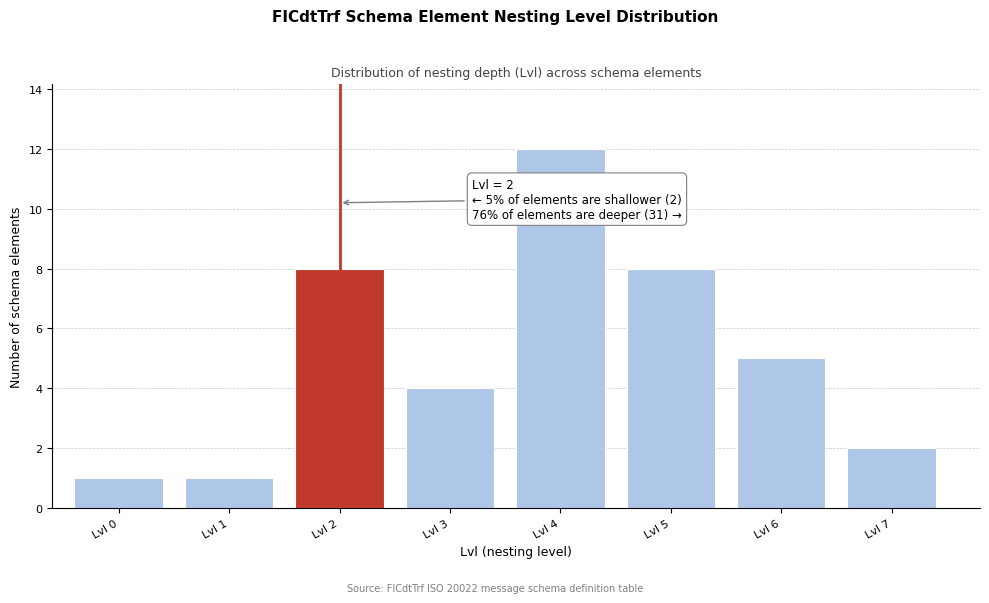

Reading left to right, transcribe all the data shown in this chart.

1	1	8	4	12	8	5	2